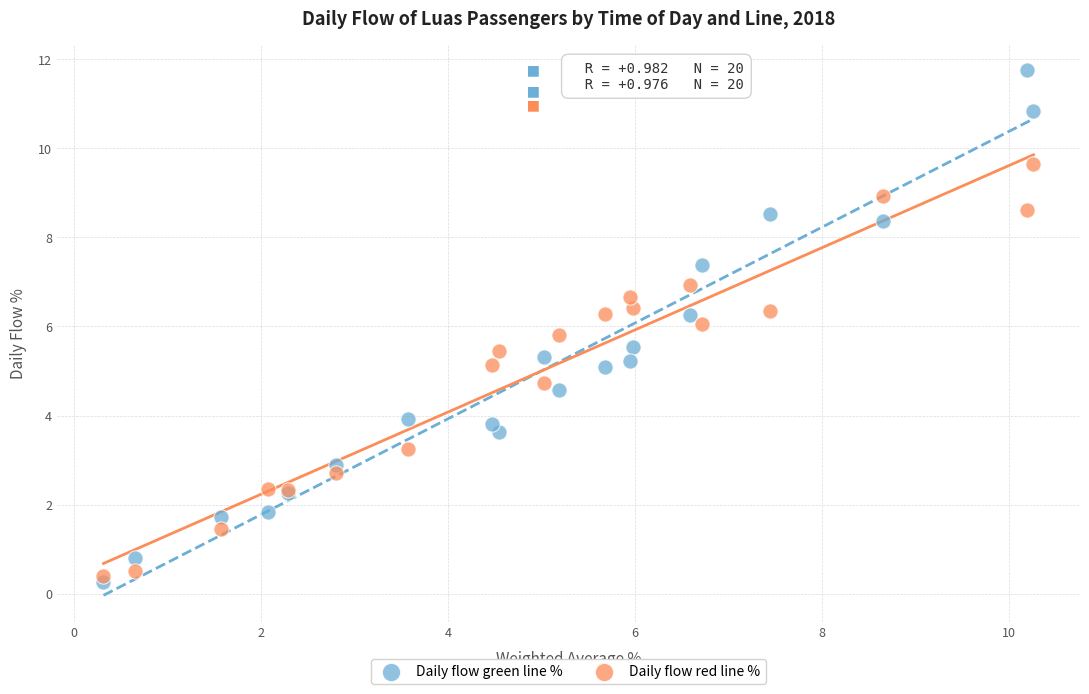

Which series reaches the maximum Y coordinate?

Daily flow green line %